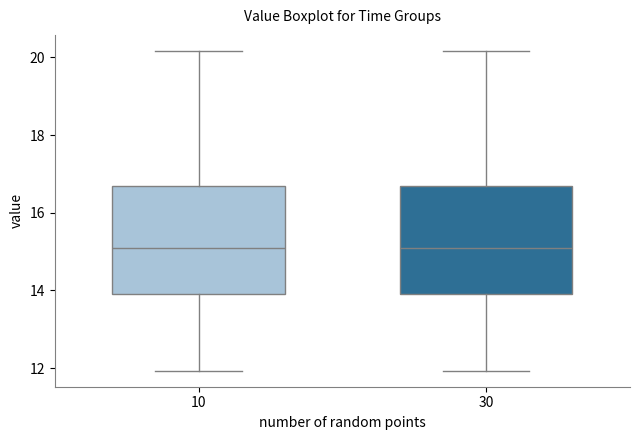

Reading left to right, transcribe this box plot: for each box, give where its median line is, the range the box spans, and where its two whiskers end, as read against the y-axis. The values are not printed on the chart, so give them approximately, as read against the axis.

10: median 15.2, box 14.0 to 16.6, whiskers 12.0 to 20.2
30: median 15.2, box 14.0 to 16.6, whiskers 12.0 to 20.2